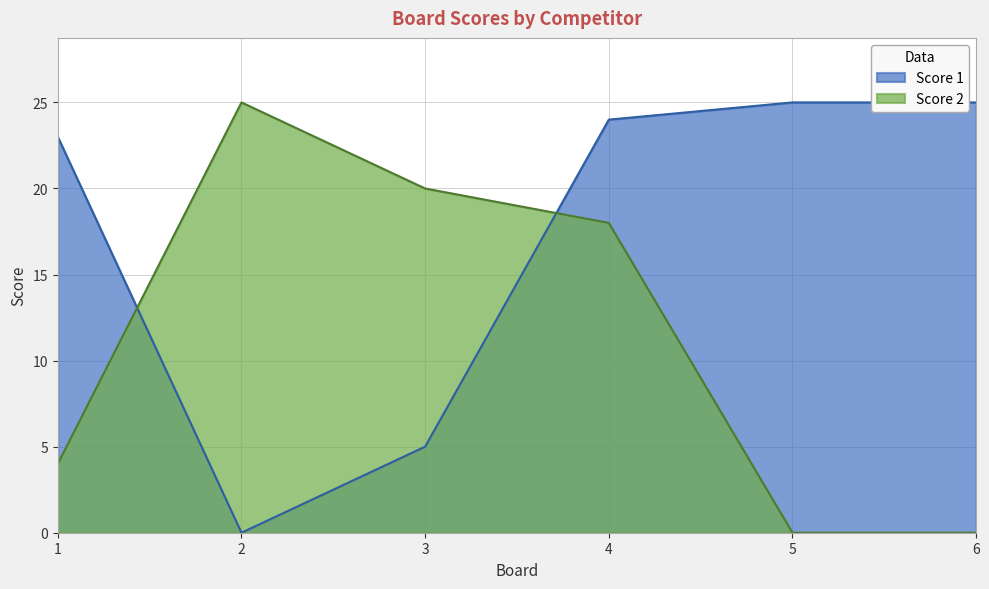

Where is the first local maximum for Score 2?

2